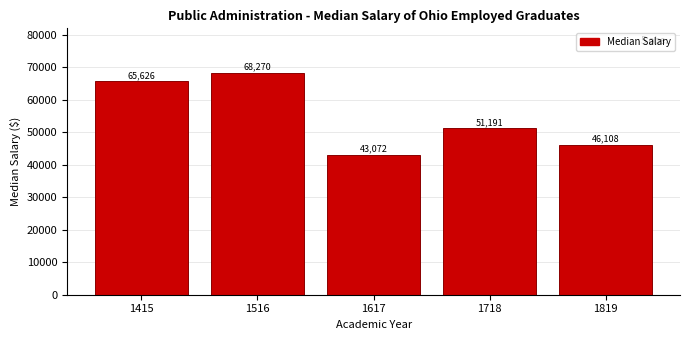

What value does the data have at 1617?

43072.0